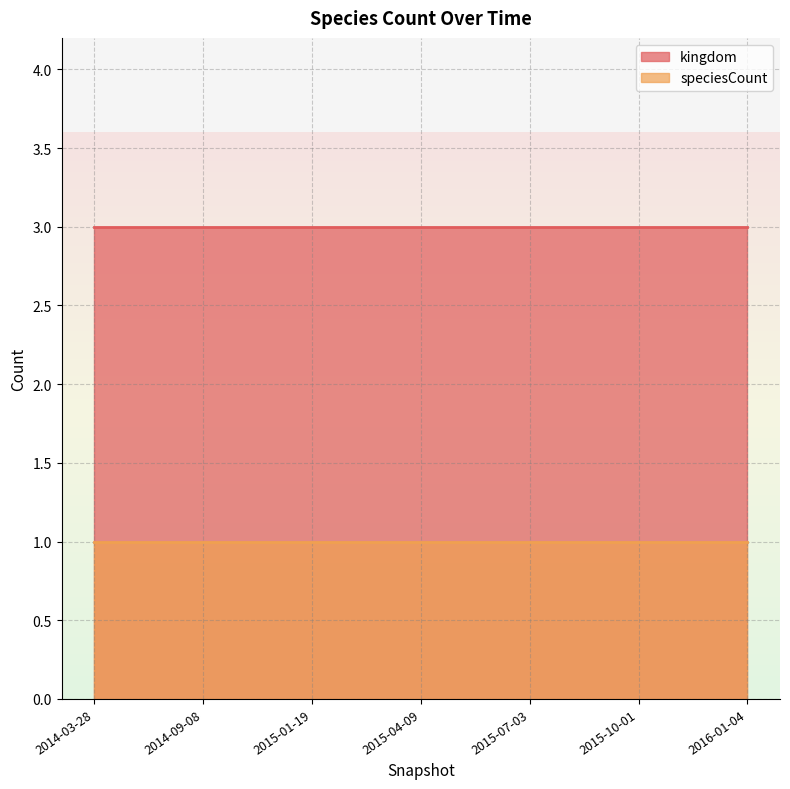

Rank the series by their average value, from lowest to highest.

speciesCount, kingdom